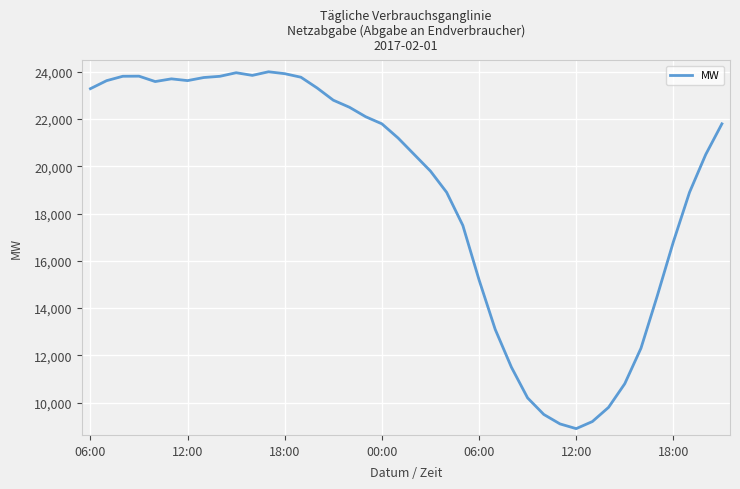

What is the difference between the maximum and minimum values?

15103.0